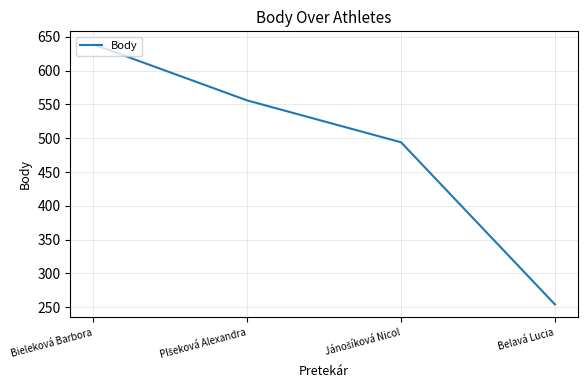

What position from the left is Belavá Lucia?

4